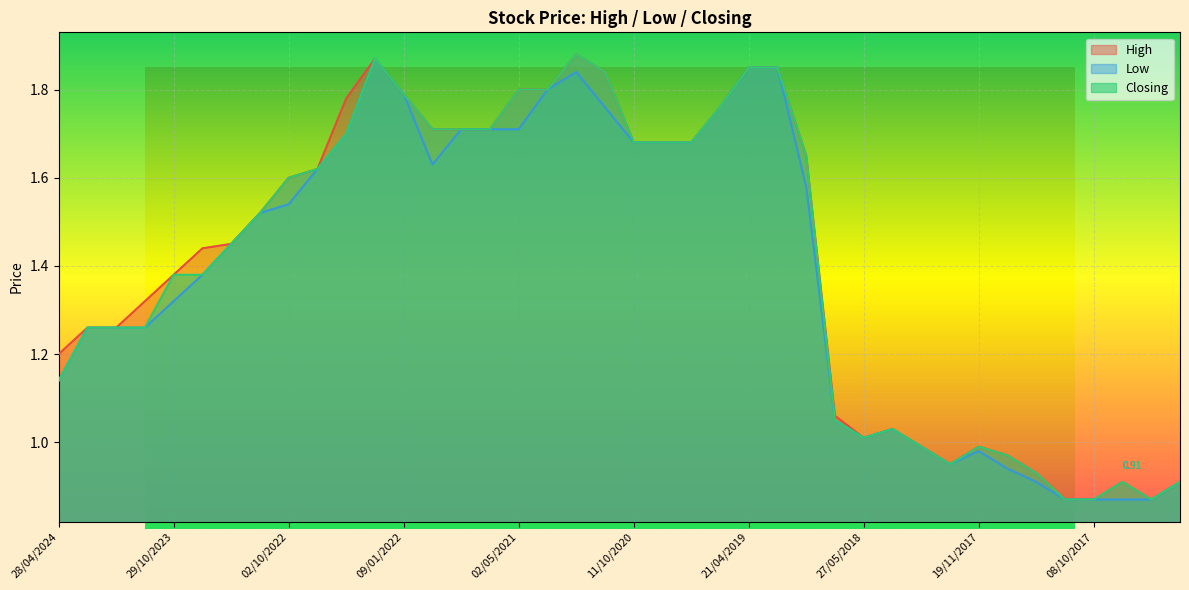

How many values in the High series are below 1?

10